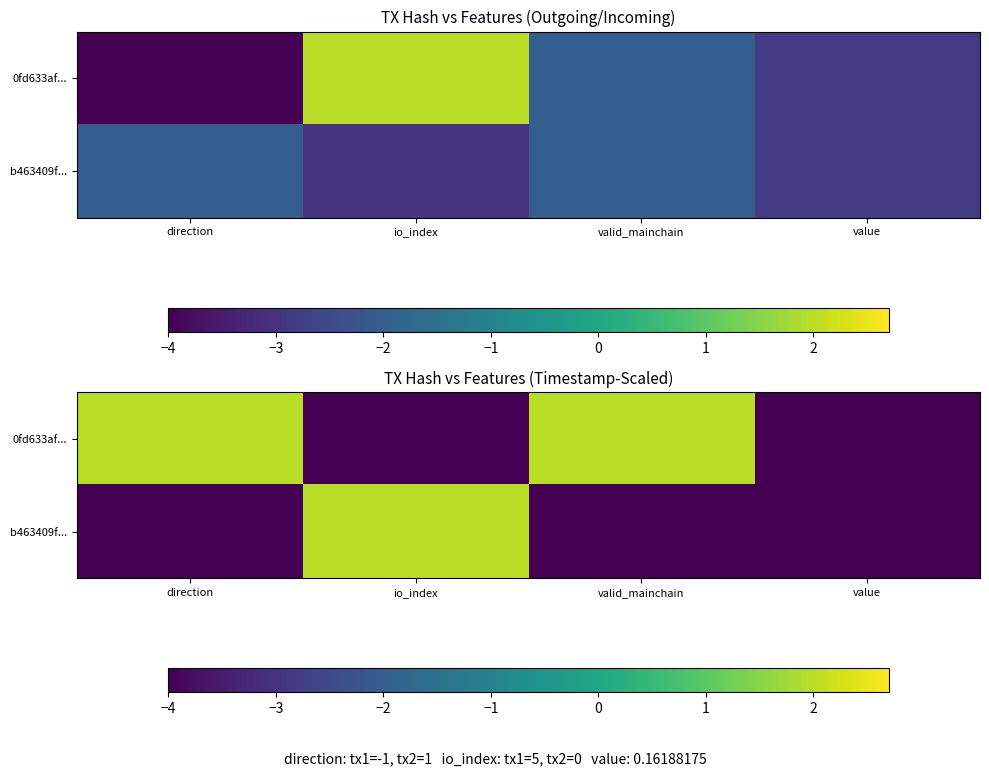

What is the sum of the b463409f... values at value and io_index?

-2.0